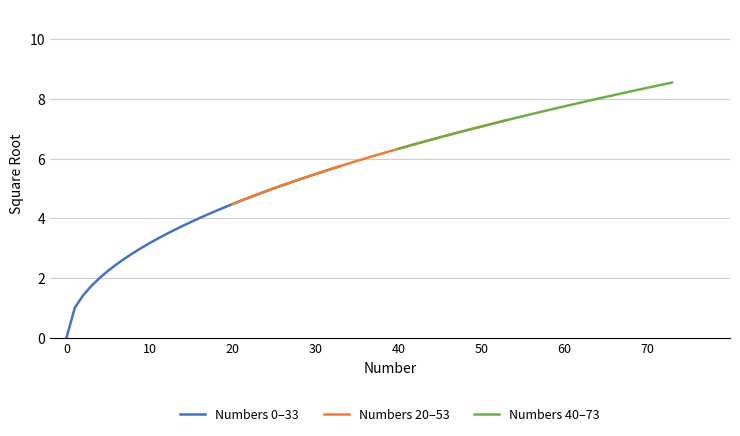

How many lines are shown in the chart?

3